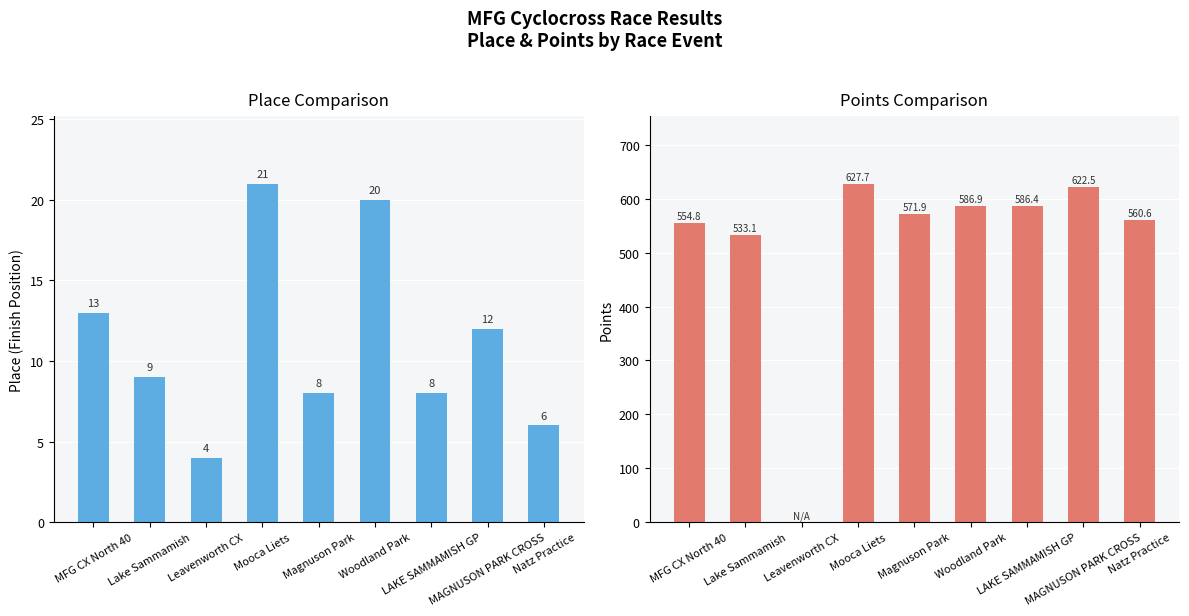

True or false: Points has a value of 533.1 at Lake Sammamish.

True